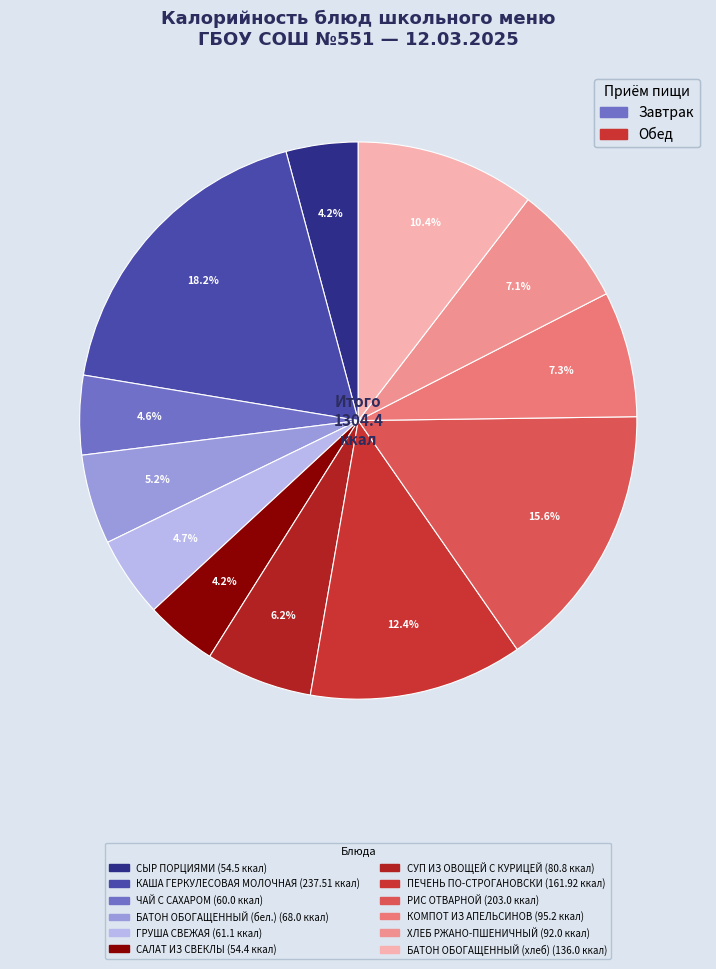

How many segments does this pie chart have?

12